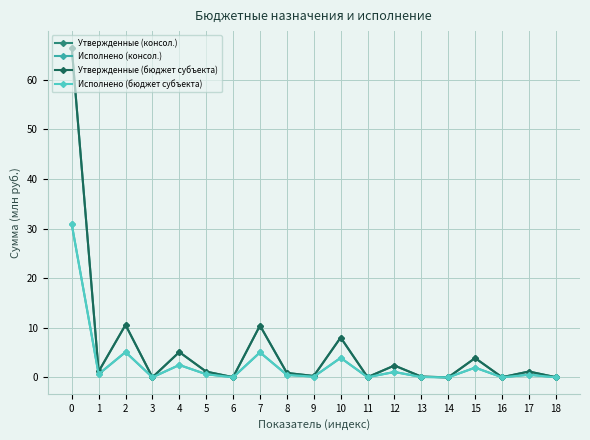

Which category has the lowest value in the Исполнено (бюджет субъекта) series?

14